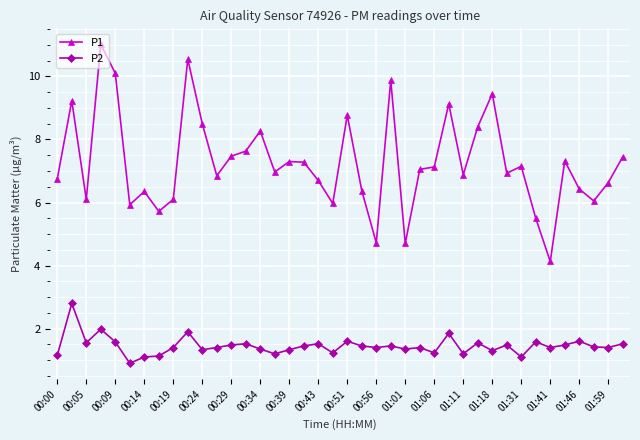

True or false: P1 has more than 0 interior local peaks.

True